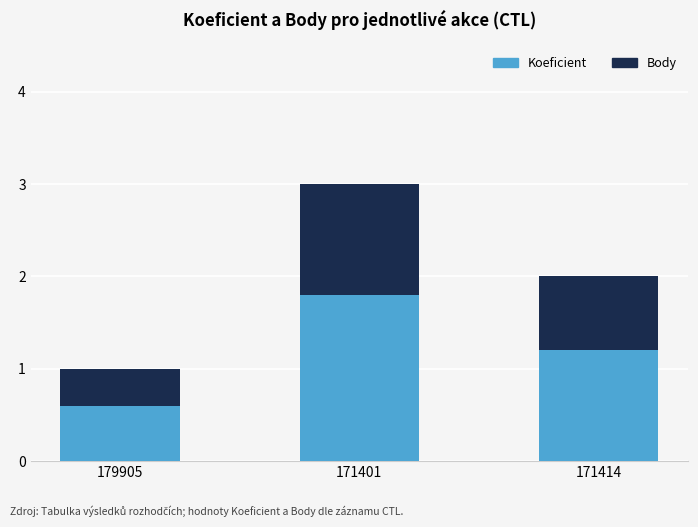

What is the value of the Koeficient bar at the 2nd from the left?

1.8